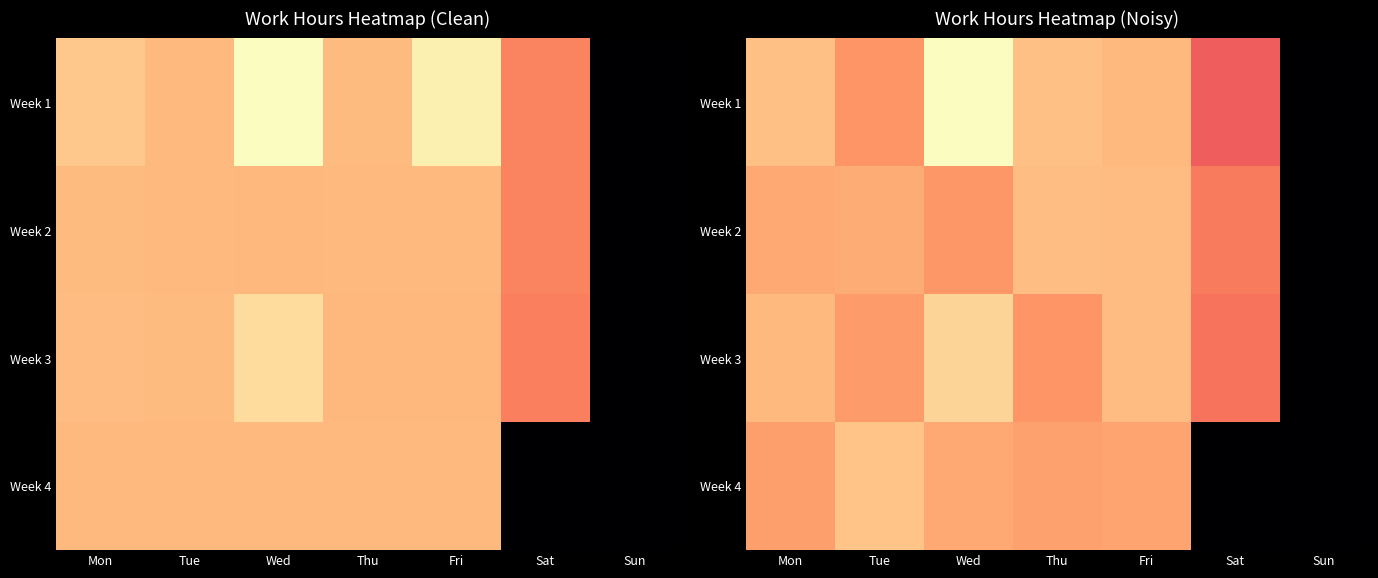

At how many categories does at least one series exceed 2?

6